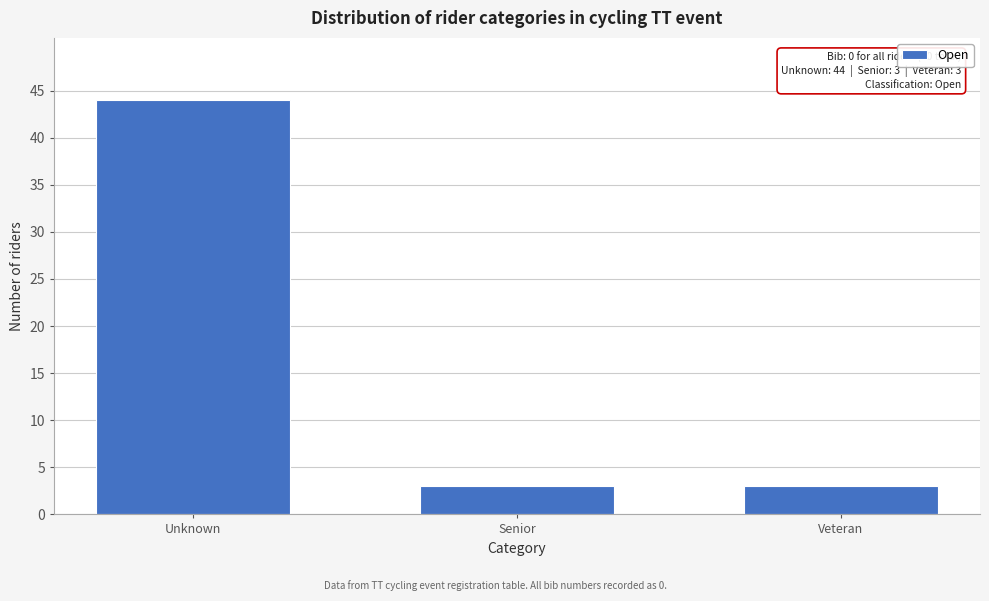

Reading left to right, extract all data points from this chart.

44	3	3